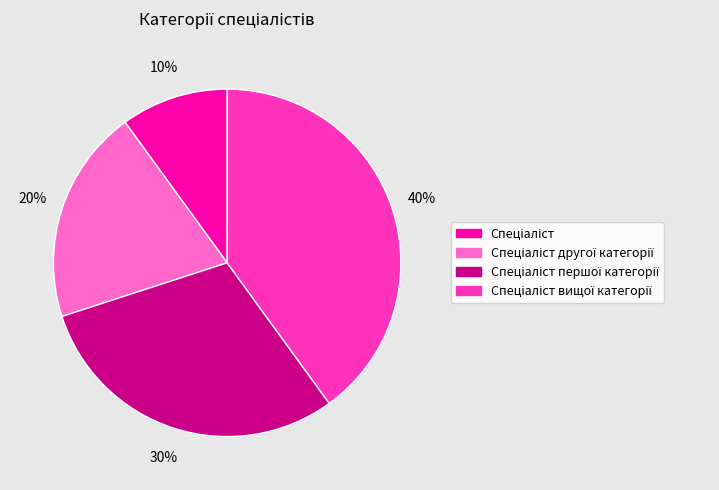

To the nearest percent, what is the difference between the largest and smallest slice percentages?

30%